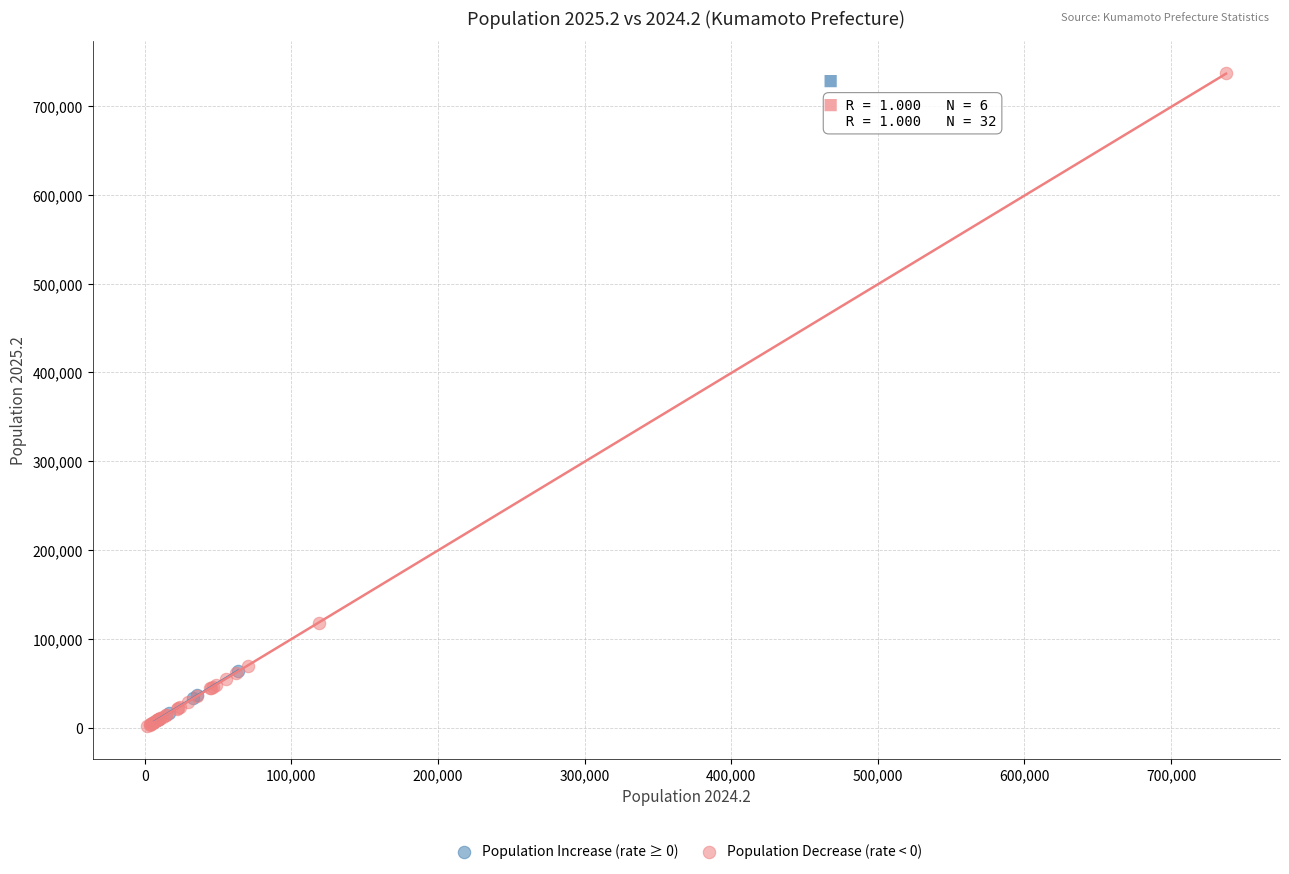

Which series reaches the maximum Y coordinate?

Population Decrease (rate < 0)